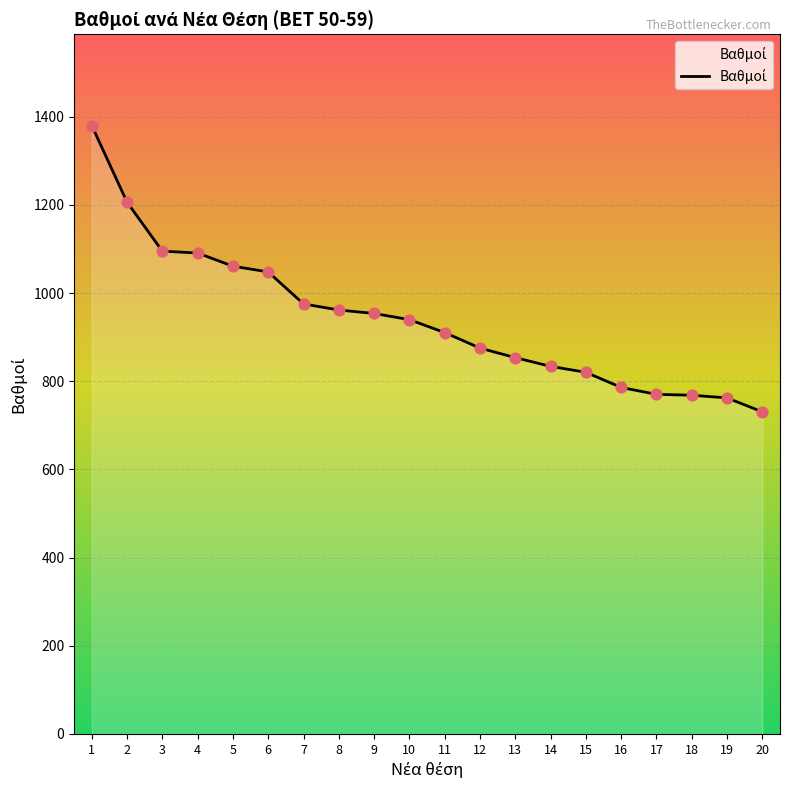

What is the change in value from 17 to 18?

-2.0